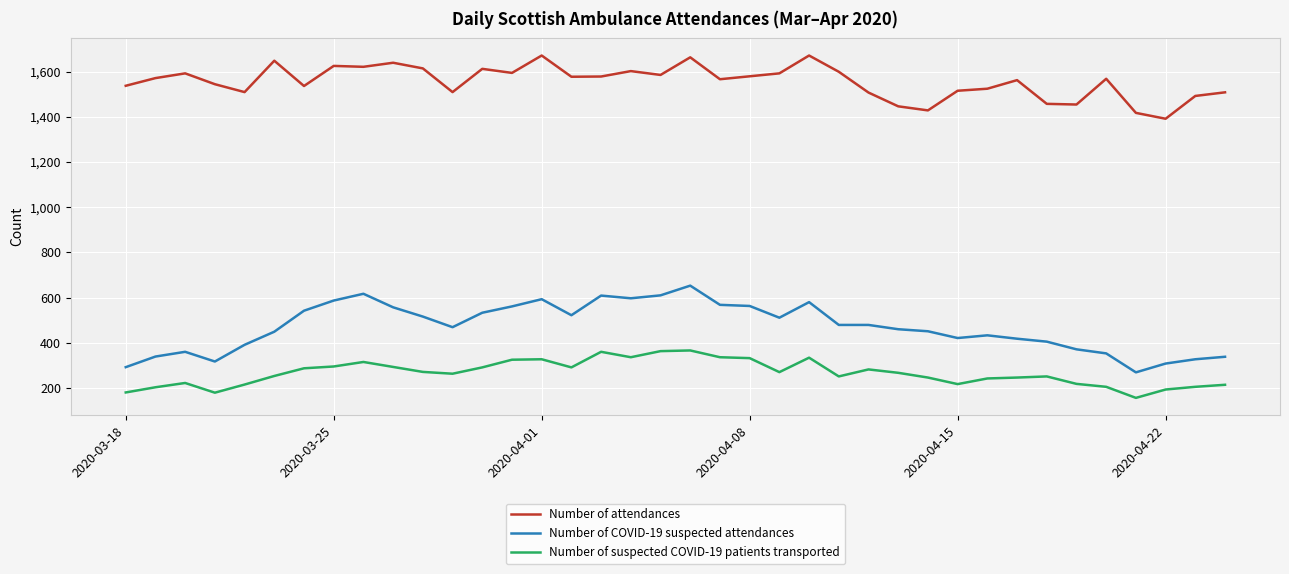

Which series has the largest range (max minus min)?

Number of COVID-19 suspected attendances